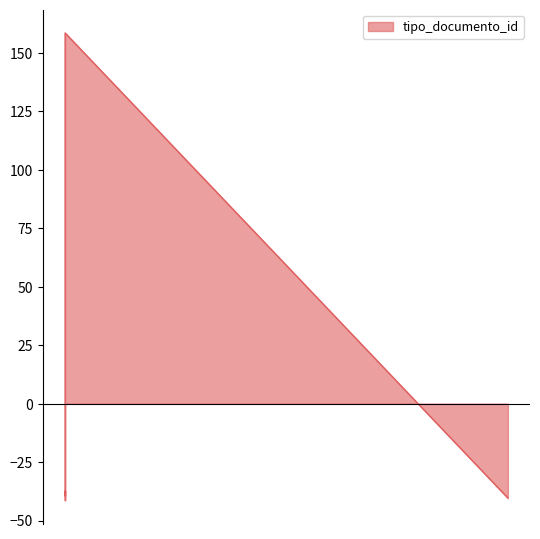

Reading left to right, list all the values displayed in this chart.

2021-12-07 08:58:40=-41.4	2021-12-07 08:58:42=-37.4	2021-12-07 08:58:42=-39.4	2021-12-07 08:58:43=158.6	2021-12-13 13:01:49=-40.4